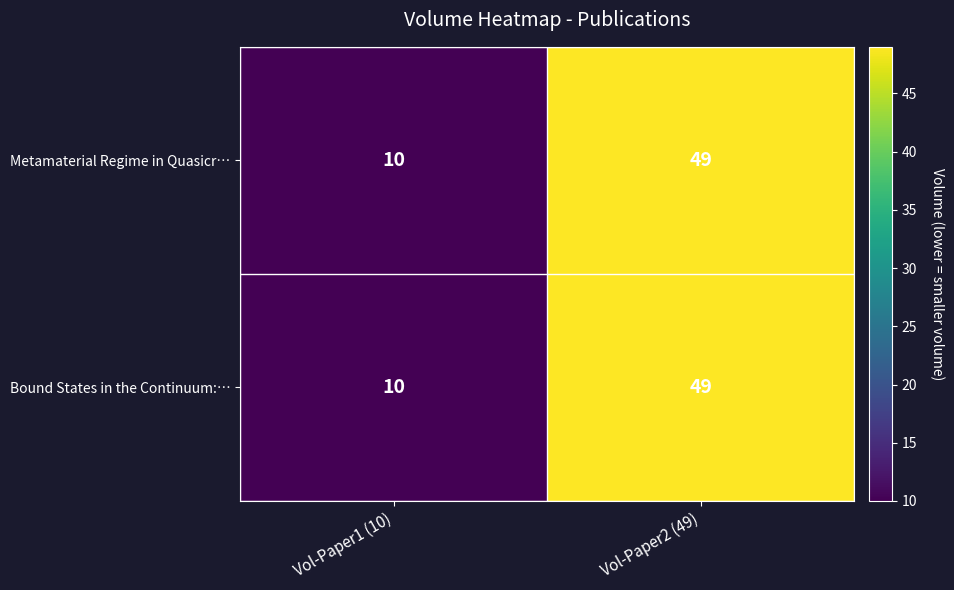

Rank the categories by Metamaterial Regime in Quasicr… value from highest to lowest.

Vol-Paper2 (49), Vol-Paper1 (10)